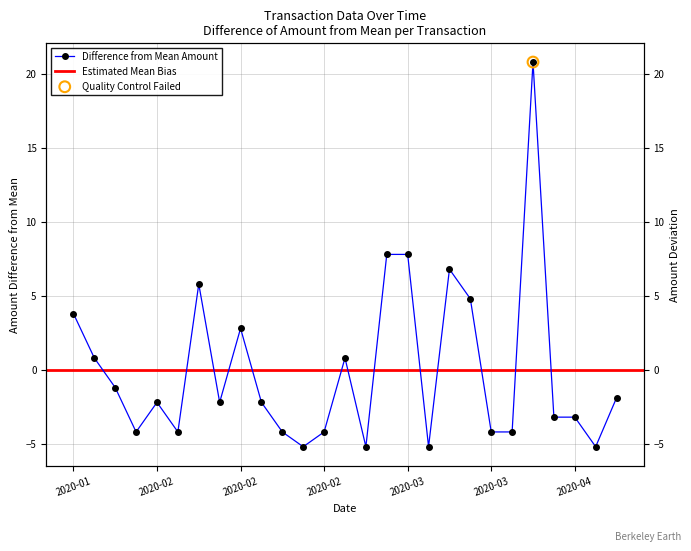

What is the change in value from 2020-02-19 to 2020-03-04?

+12.0